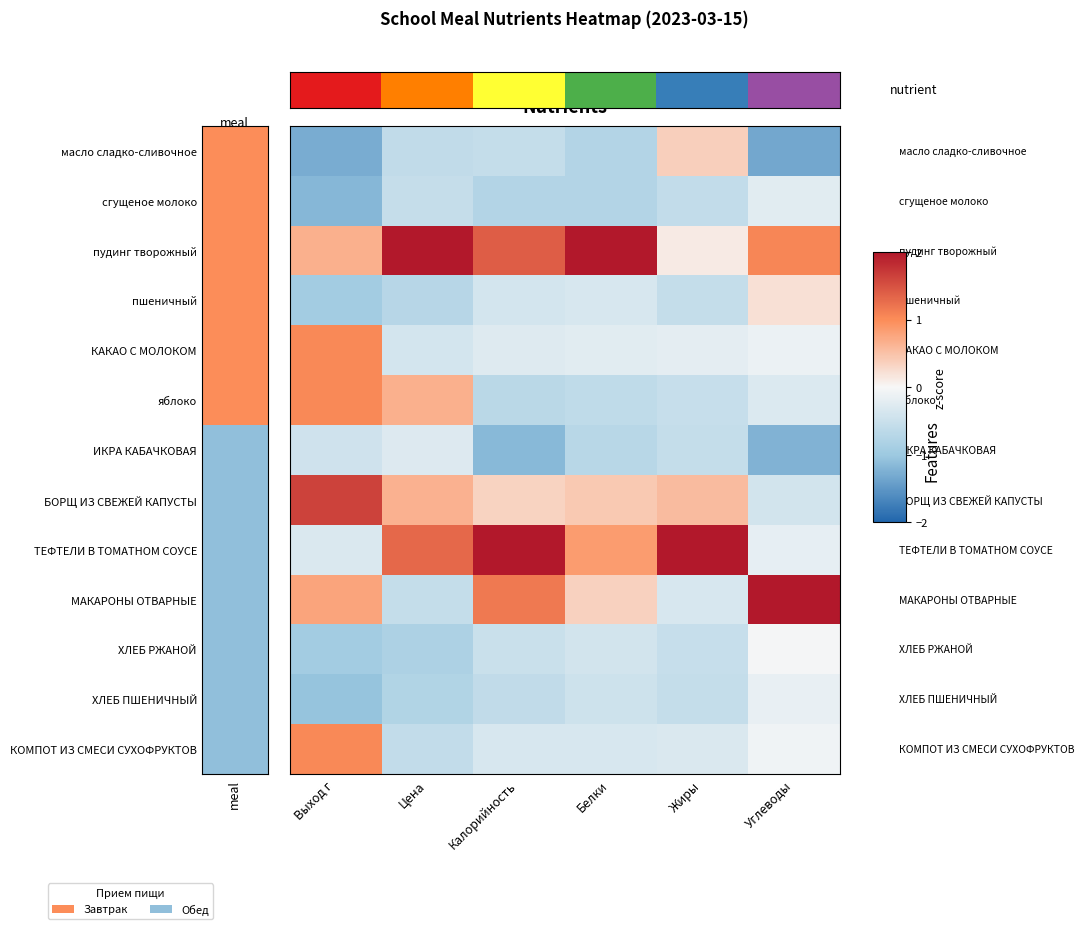

What is the minimum value for КАКАО С МОЛОКОМ?

-0.4